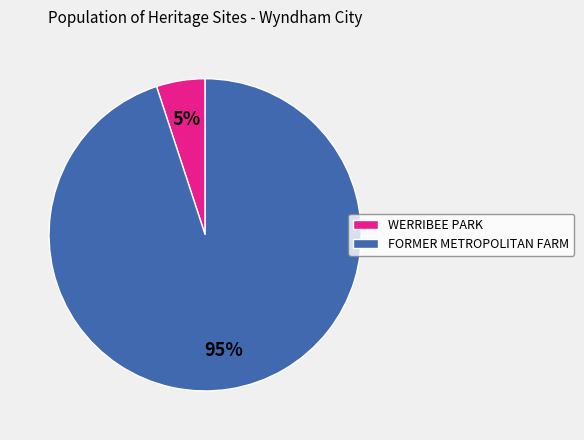

Does any single category account for the majority?

Yes